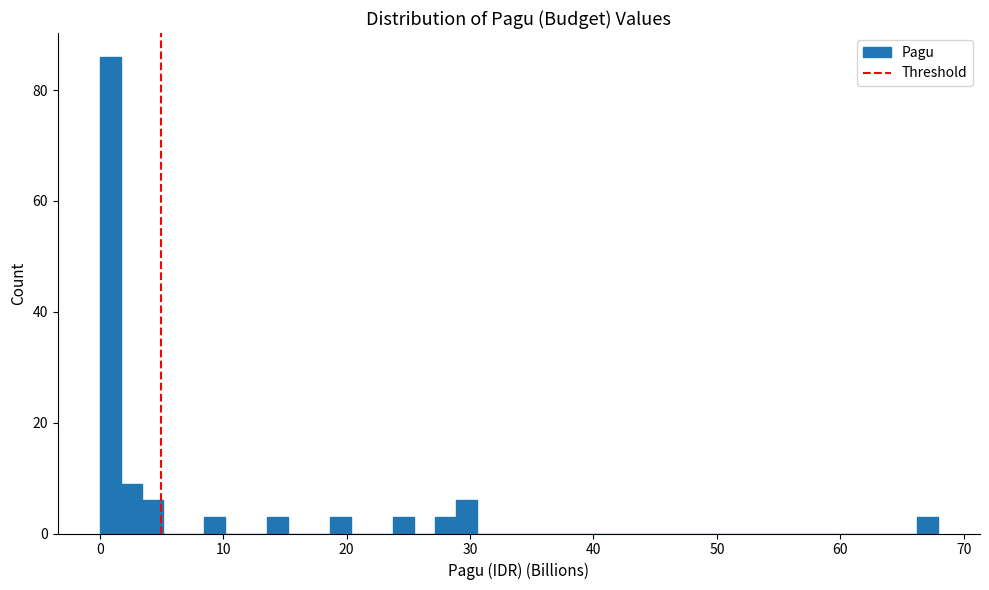

Read against the x-axis, roughly where is the centre of the tallest bar?

1